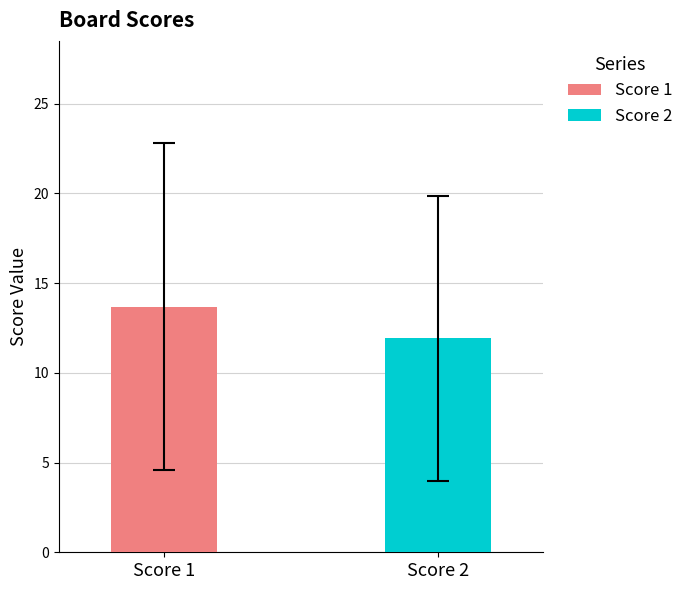

Which has a higher value, 7 or 5?

7